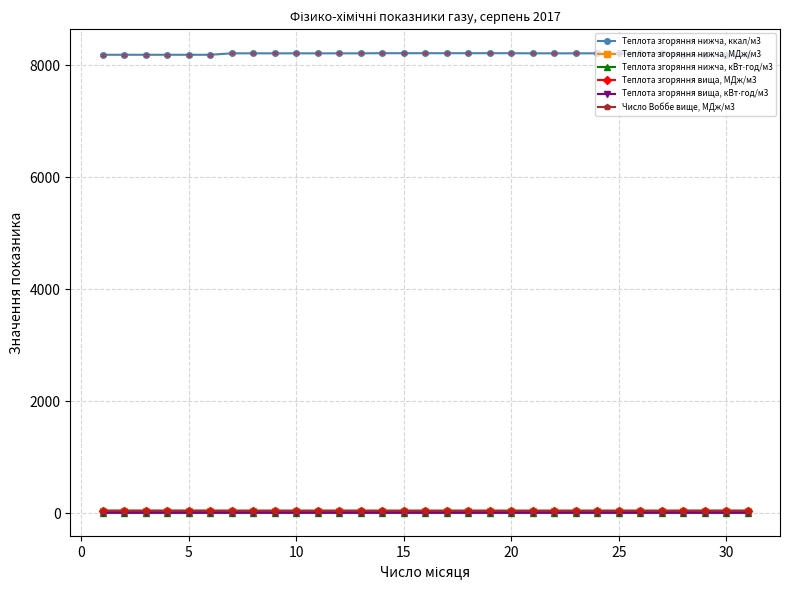

True or false: Теплота згоряння нижча, ккал/м3 and Теплота згоряння нижча, МДж/м3 cross at least once.

False